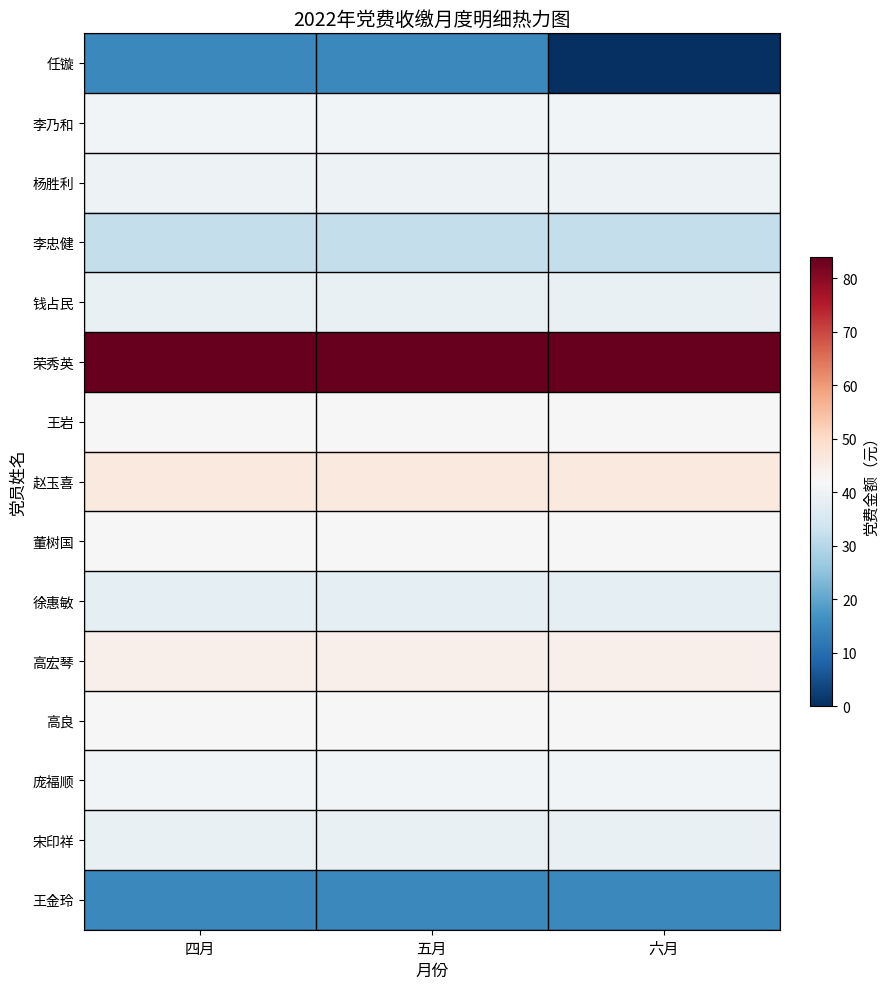

Which label corresponds to the largest value in the chart?

四月